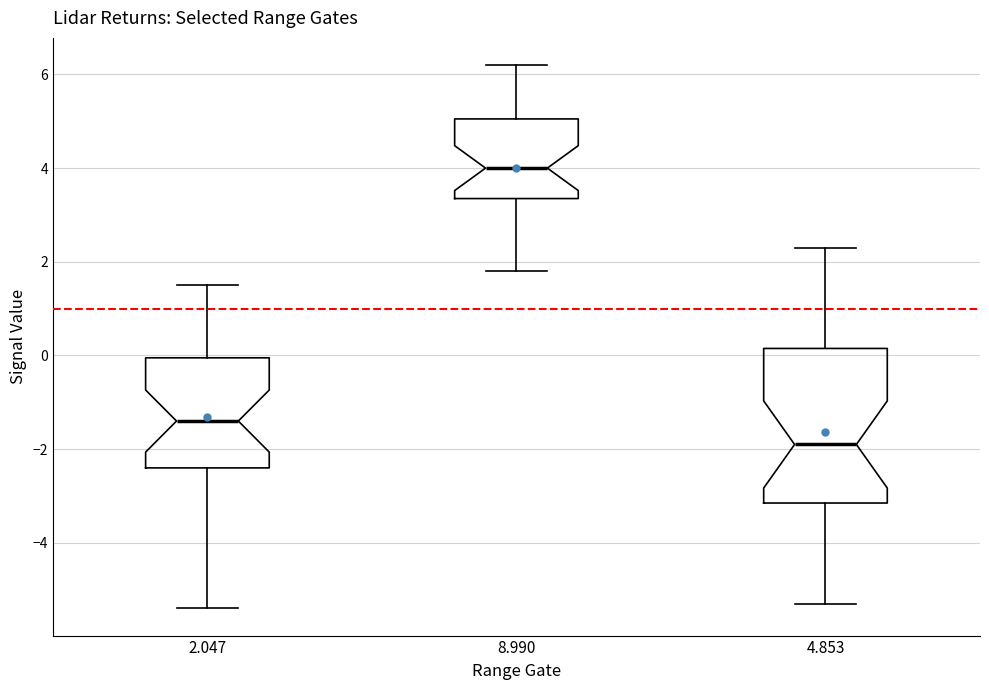

Which box is the tallest, from its lower edge to its upper edge?

4.853